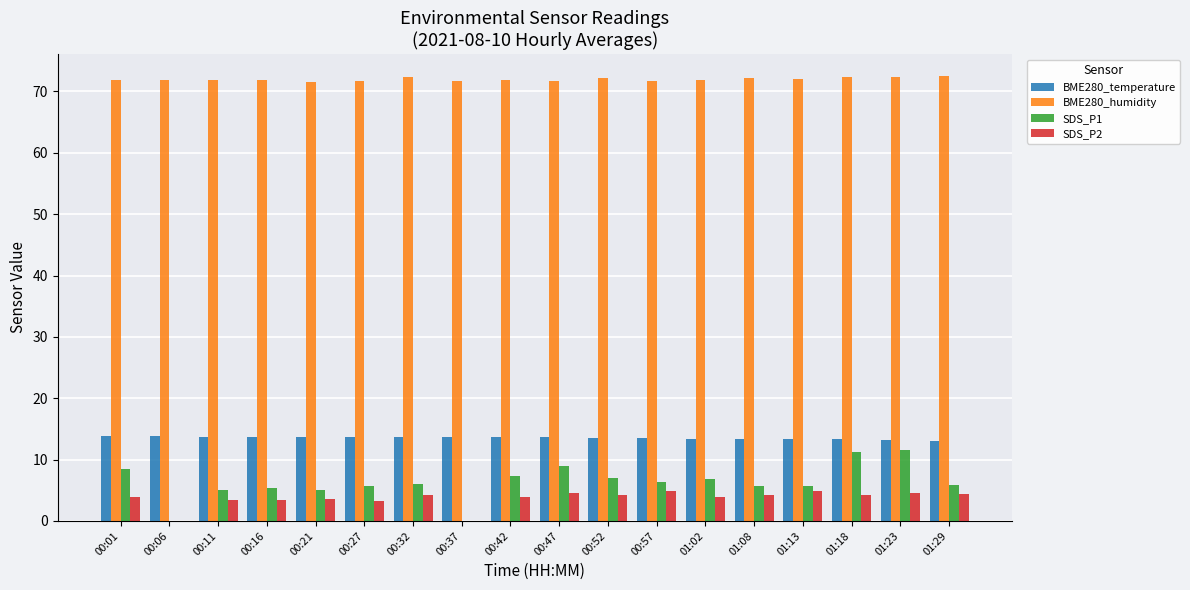

What is the difference between the BME280_humidity values at 01:29 and 00:42?

0.7